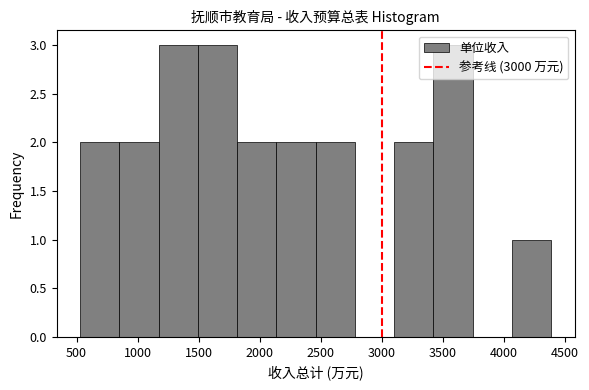

Reading left to right, transcribe this chart: for each bar, give the range it covers on the x-axis and its height. Neither the bar edges nor the heights are printed on the chart, so give them approximately, as read against the axes.

550 to 850: 2
850 to 1150: 2
1150 to 1500: 3
1500 to 1800: 3
1800 to 2150: 2
2150 to 2450: 2
2450 to 2800: 2
2800 to 3100: 0
3100 to 3400: 2
3400 to 3750: 3
3750 to 4050: 0
4050 to 4400: 1